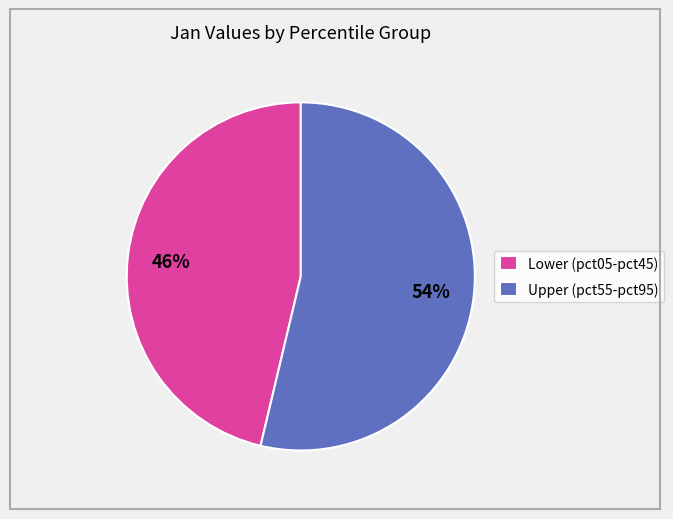

Combined, do Lower (pct05-pct45) and Upper (pct55-pct95) account for over 50%?

Yes